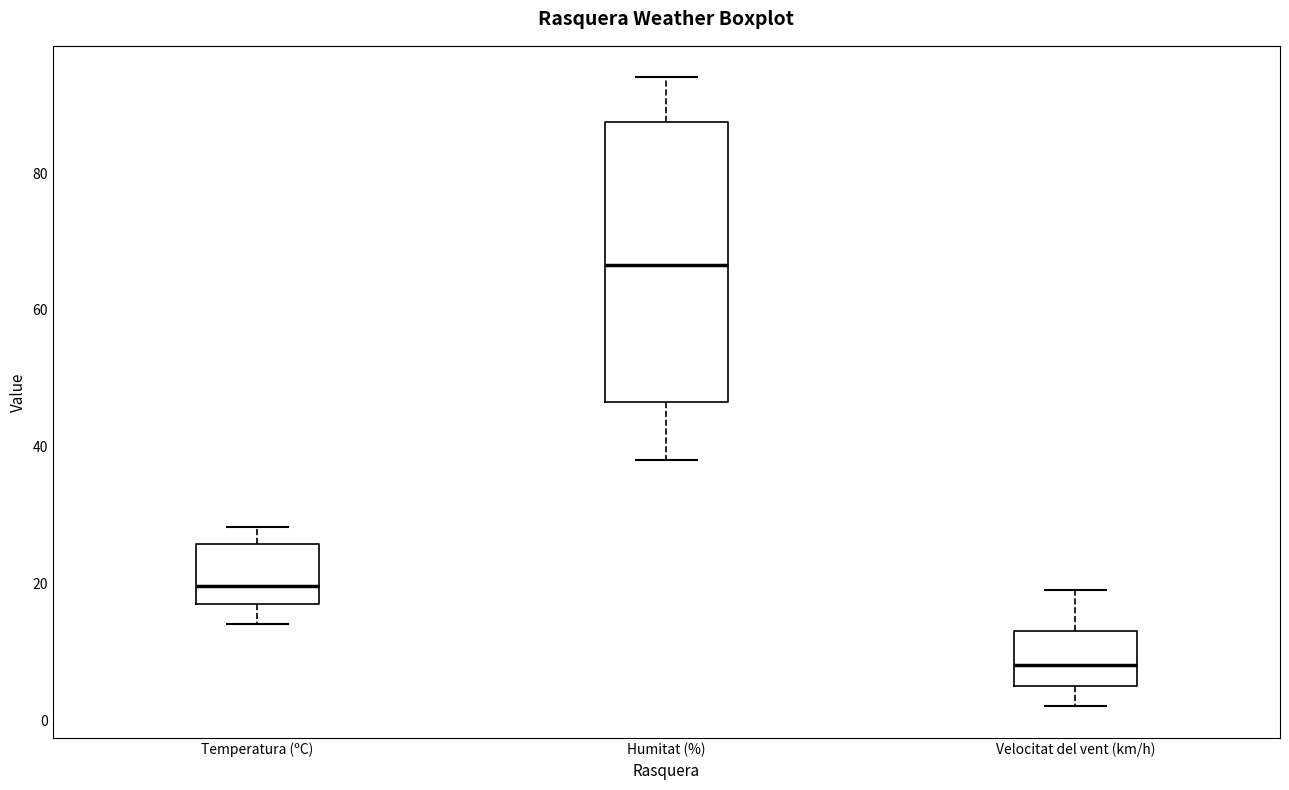

Which box's median line is the lowest?

Velocitat del vent (km/h)